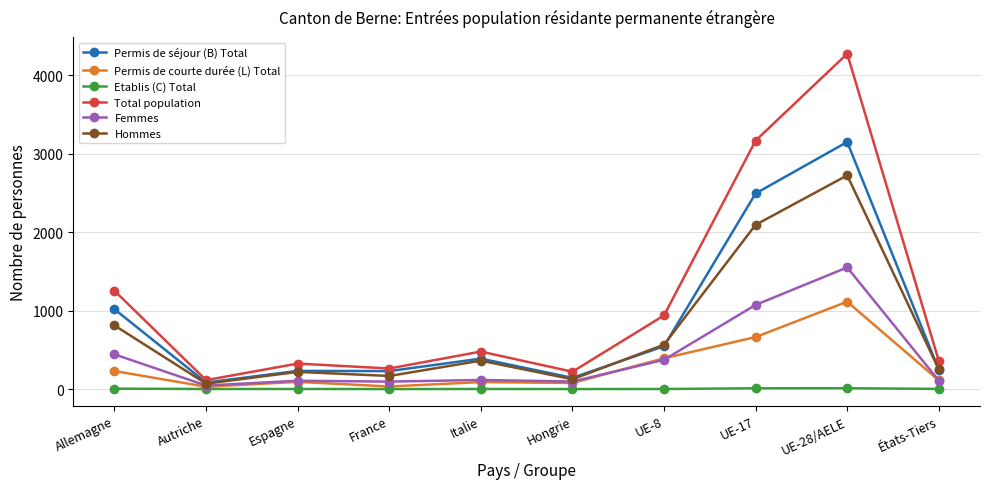

At which category is the sum across all series the highest?

UE-28/AELE